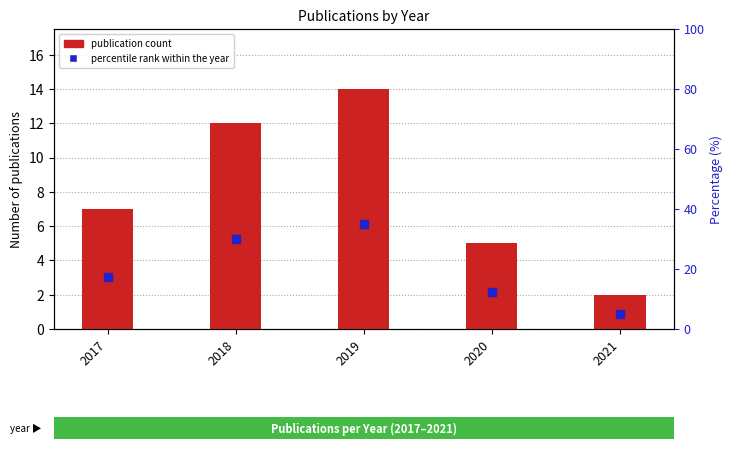

Which series reaches the maximum Y coordinate?

percentile rank within the year